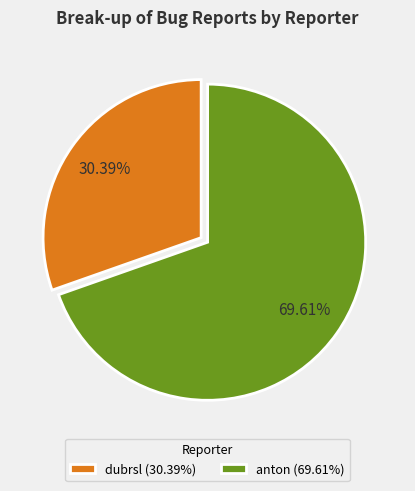

Rank the categories by value from lowest to highest.

dubrsl, anton